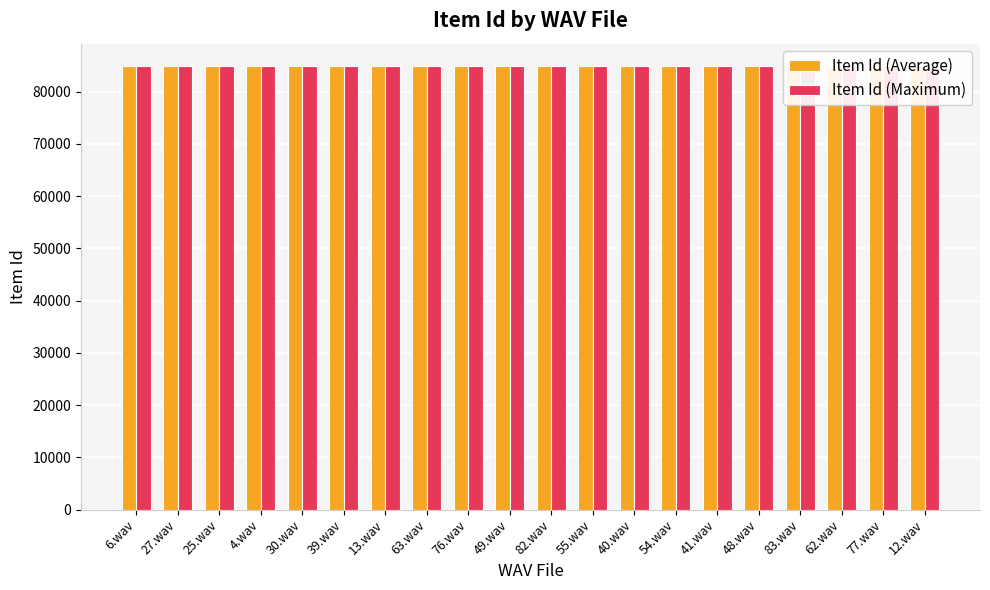

What is the highest value of the Item Id (Maximum) series?

84936